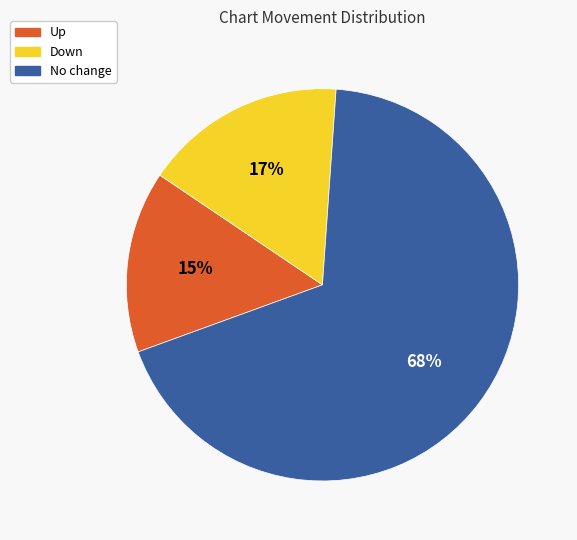

Is there any slice that represents more than half of the pie?

Yes